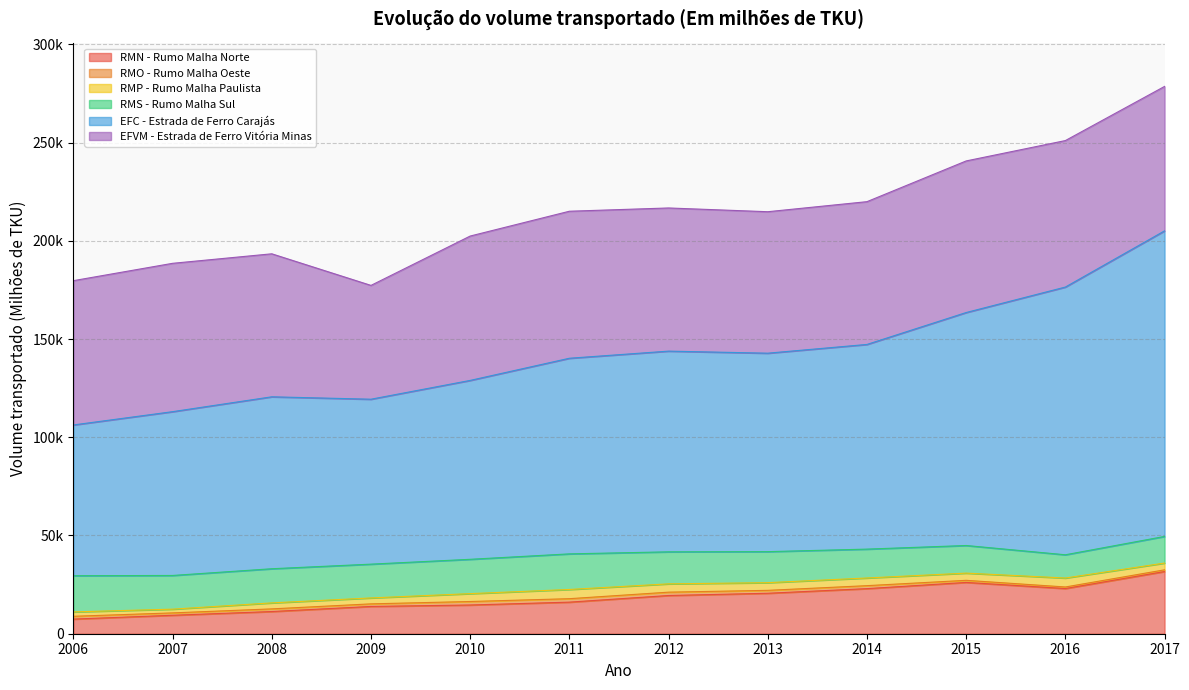

True or false: EFC - Estrada de Ferro Carajás and RMP - Rumo Malha Paulista cross at least once.

False